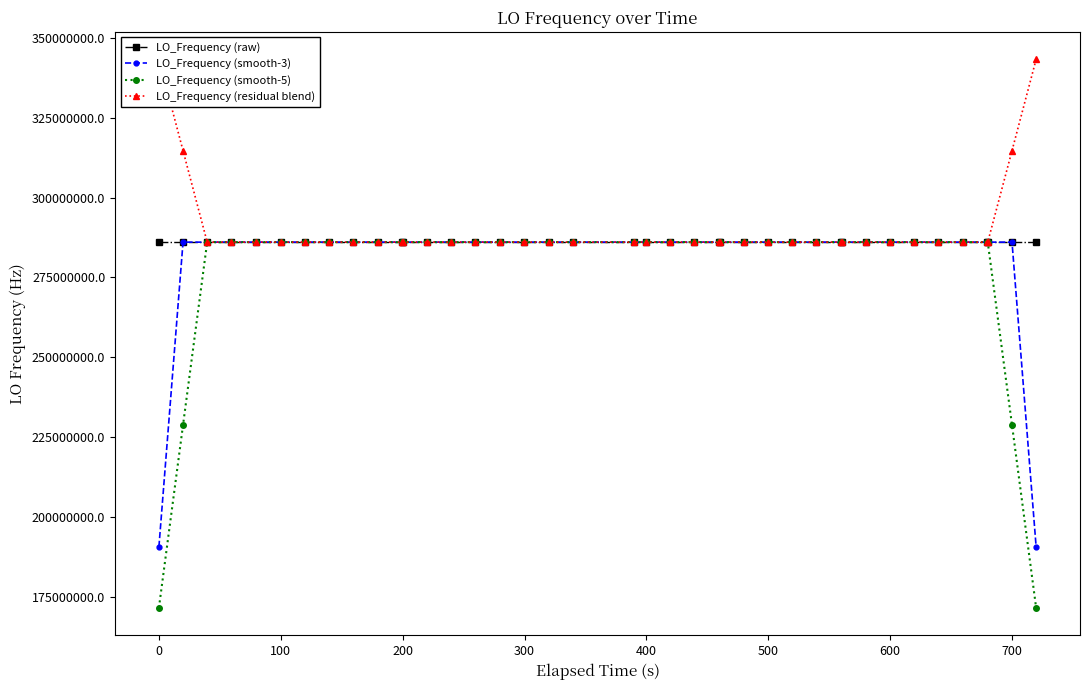

True or false: LO_Frequency (raw) has more than 1 interior local peaks.

True